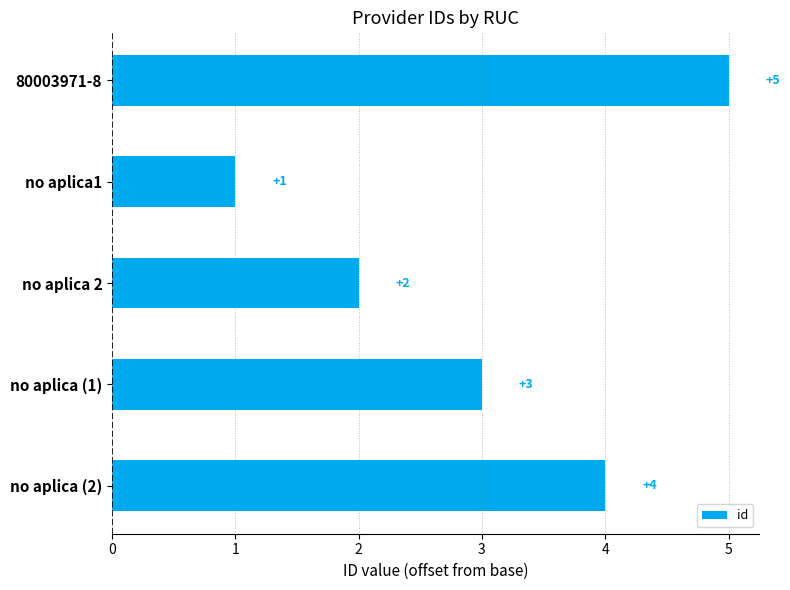

What is the ratio of the value at no aplica1 to the value at no aplica 2?

0.5